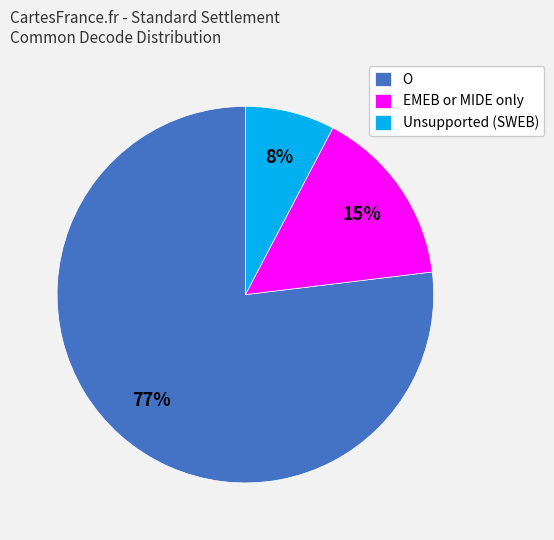

True or false: Unsupported (SWEB) accounts for 1% of the total.

False